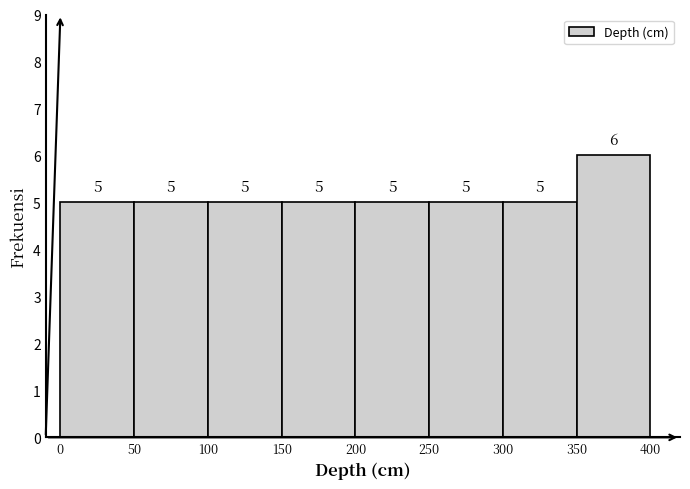

Reading left to right, transcribe this chart: for each bar, give the range it covers on the x-axis and its height.

0 to 50: 5
50 to 100: 5
100 to 150: 5
150 to 200: 5
200 to 250: 5
250 to 300: 5
300 to 350: 5
350 to 400: 6